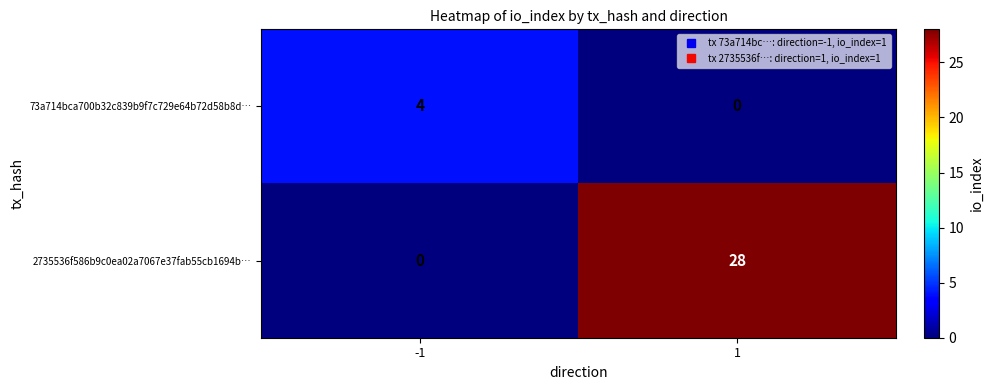

What is the sum of all 73a714bca700b32c839b9f7c729e64b72d58b8d… values?

4